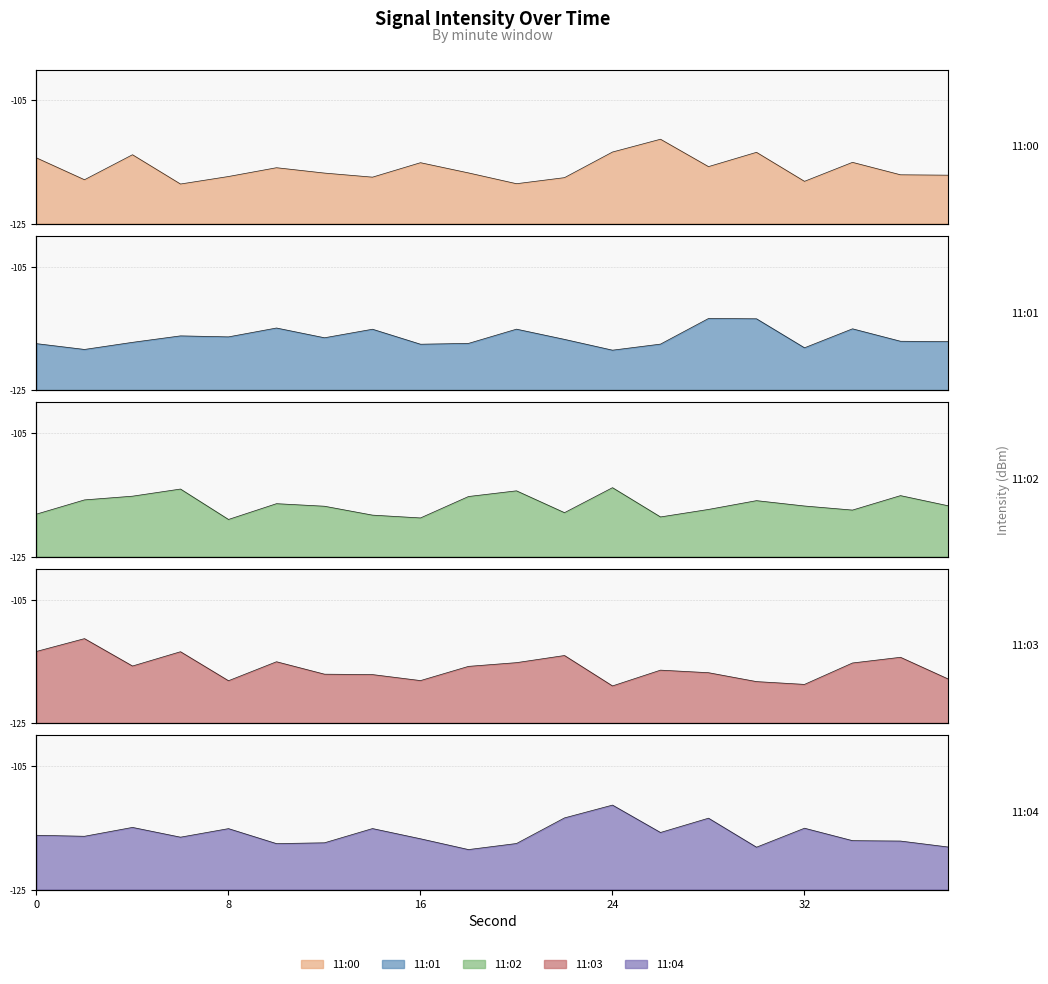

Which series has the widest spread of values?

11:03